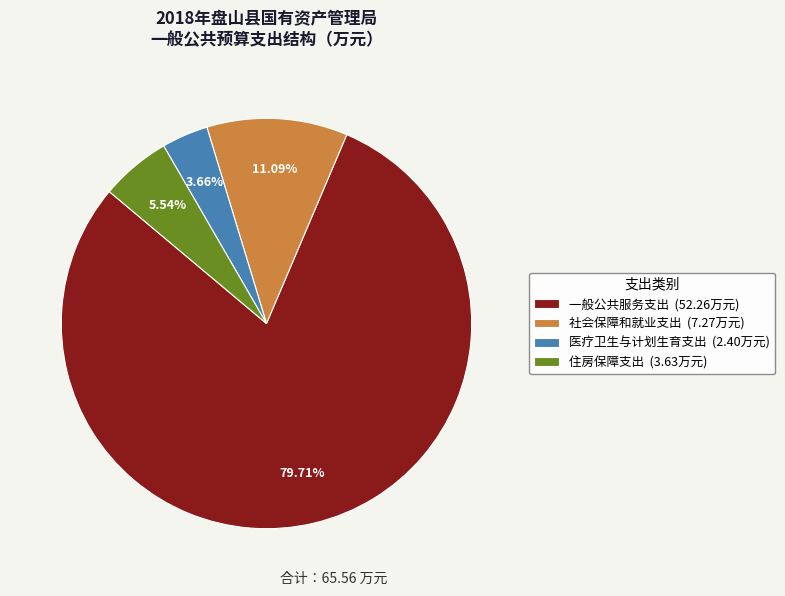

How many segments does this pie chart have?

4